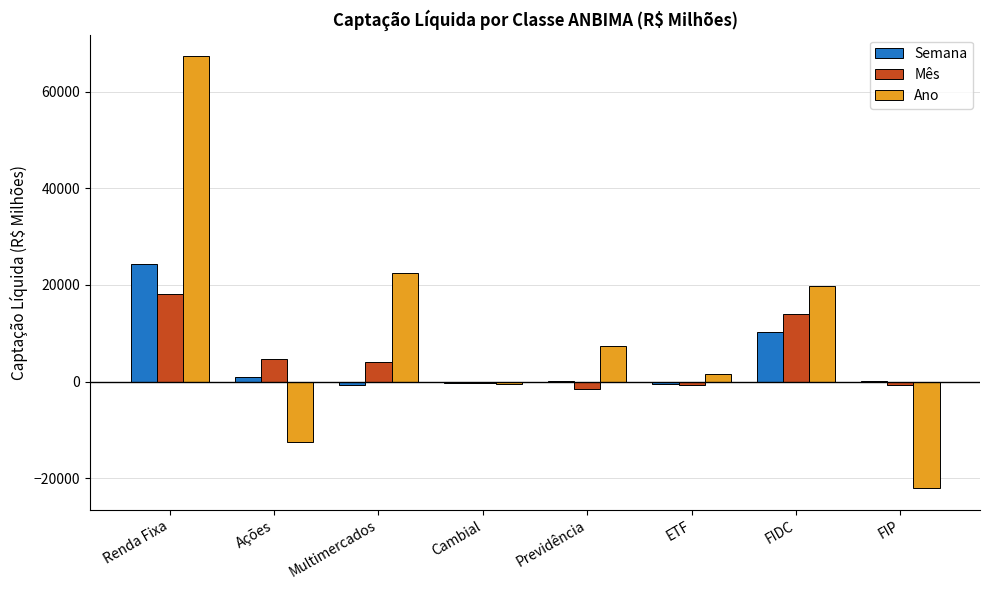

Where does the Ano series first go above 7411?

Renda Fixa